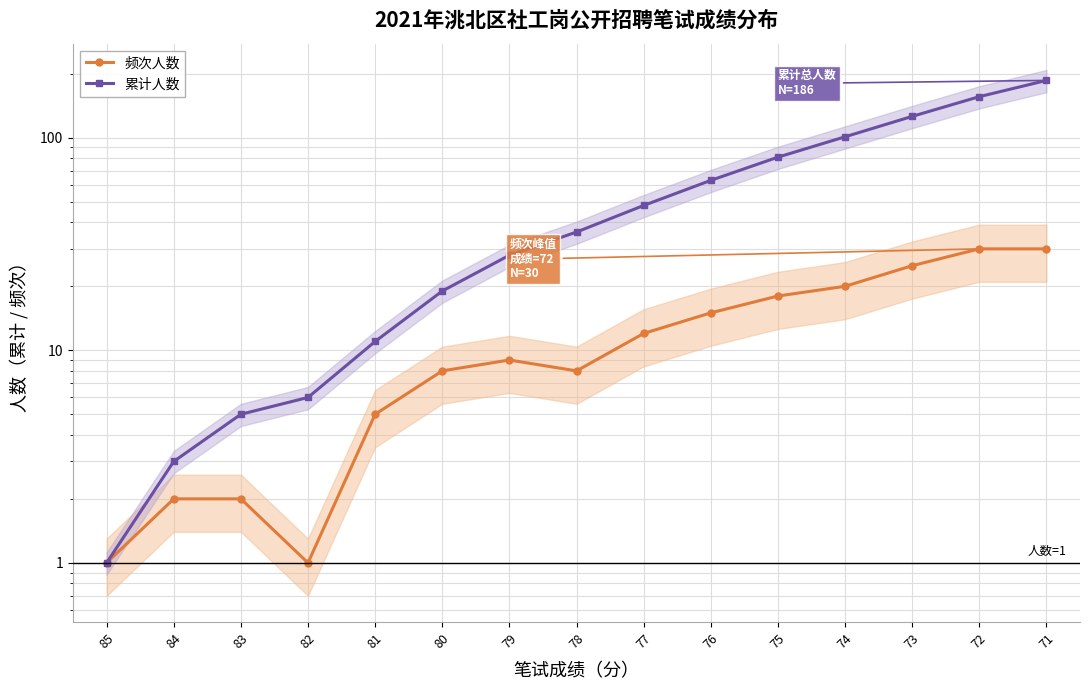

Reading right to left, list all the values displayed in this chart.

频次人数: 30	30	25	20	18	15	12	8	9	8	5	1	2	2	1
累计人数: 186	156	126	101	81	63	48	36	28	19	11	6	5	3	1